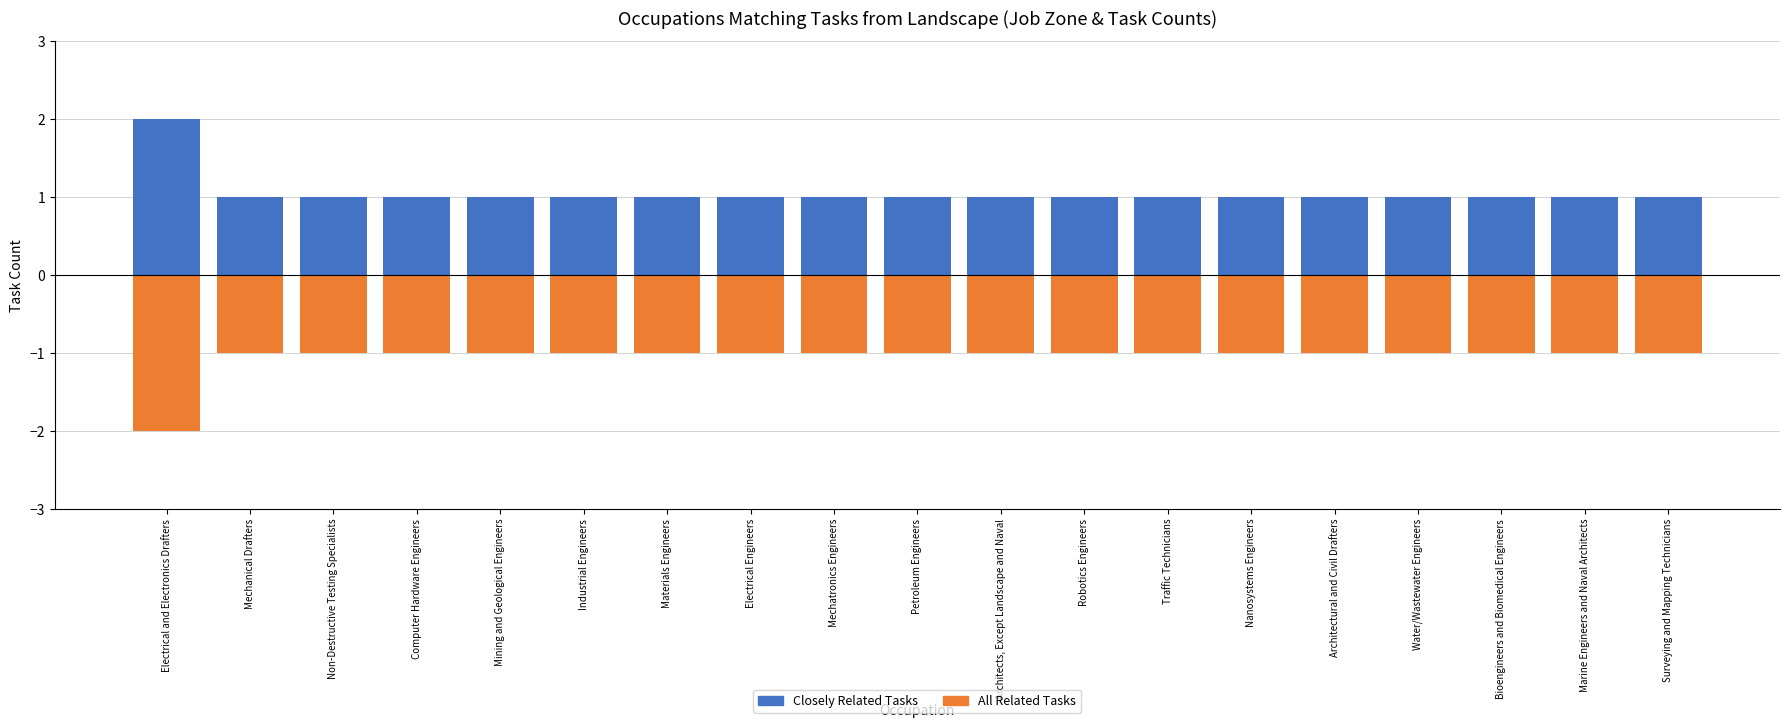

Count the Closely Related Tasks values in the range 1 to 2.

19